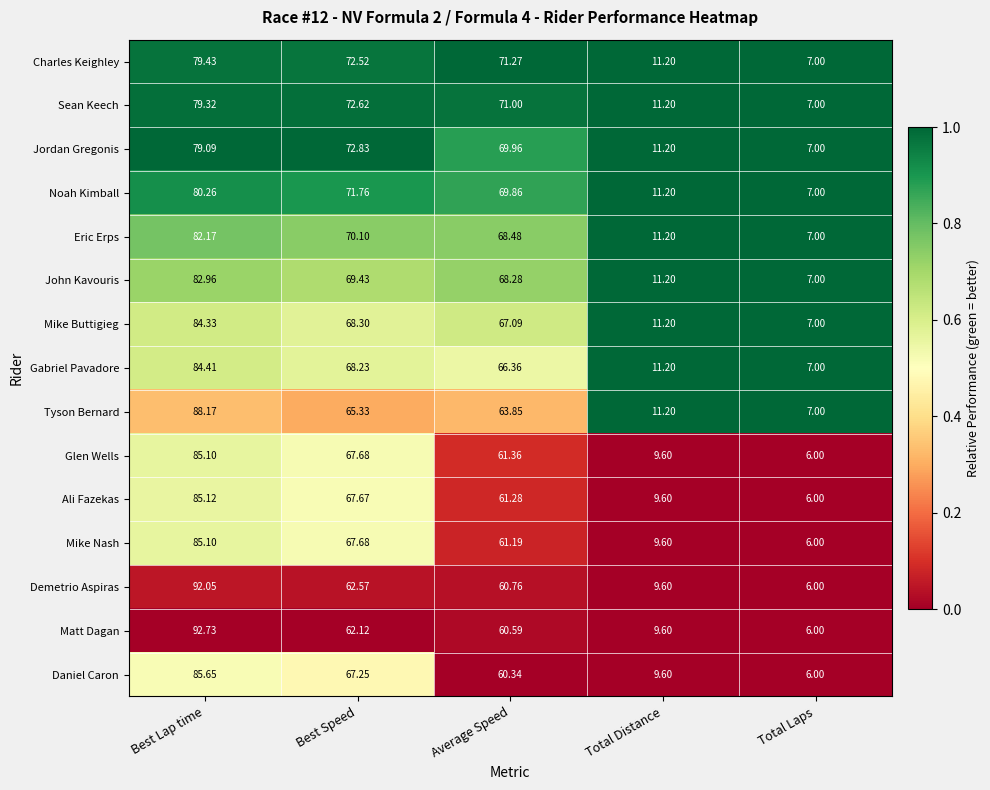

Rank the categories by Matt Dagan value from highest to lowest.

Best Lap time, Best Speed, Average Speed, Total Distance, Total Laps